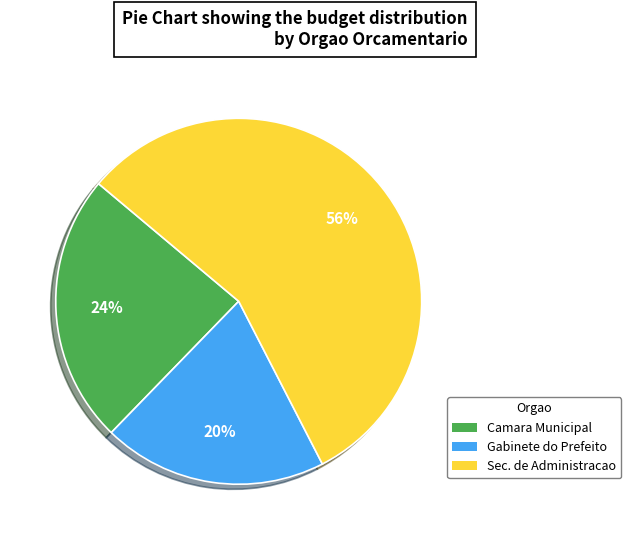

What is the largest slice in the pie chart?

Sec. de Administracao